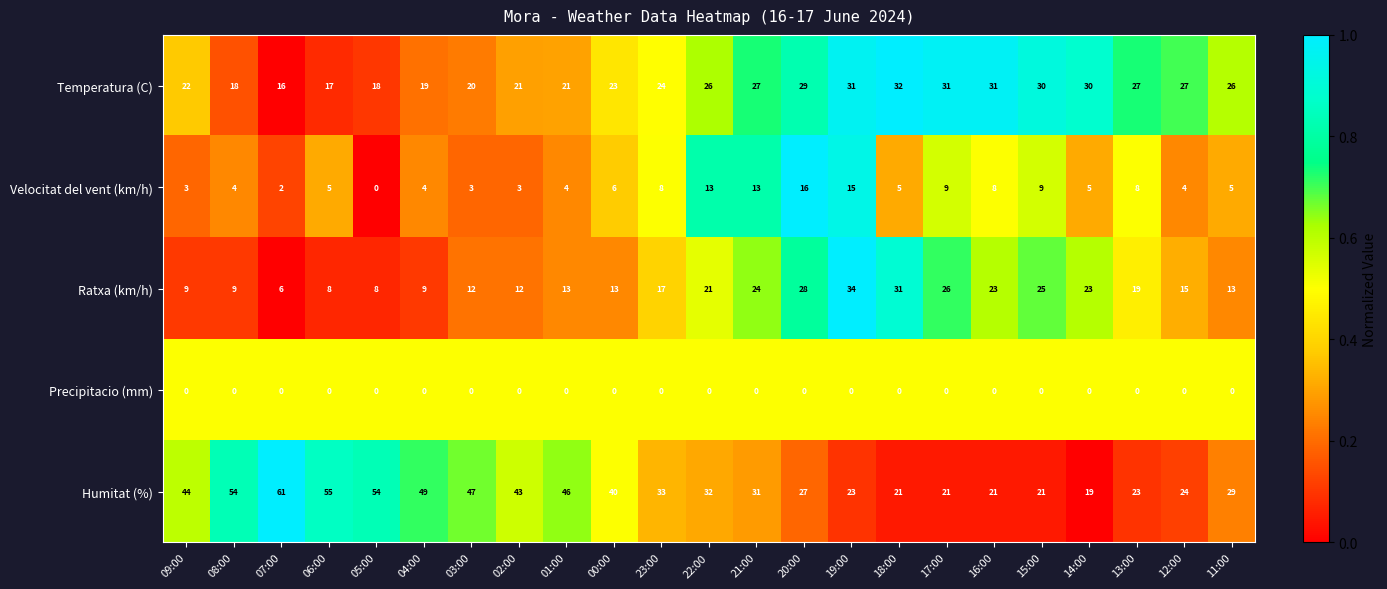

Which series has the widest spread of values?

Humitat (%)